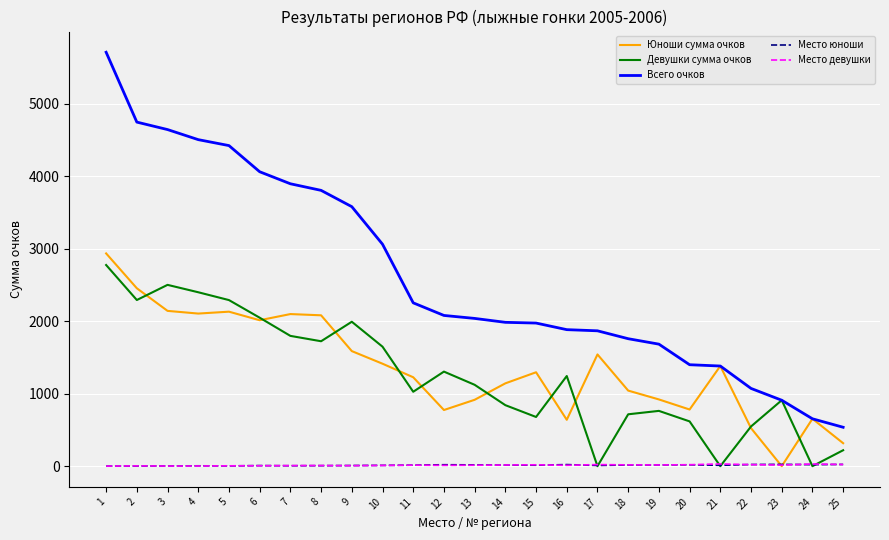

What is the greatest value displayed?

5712